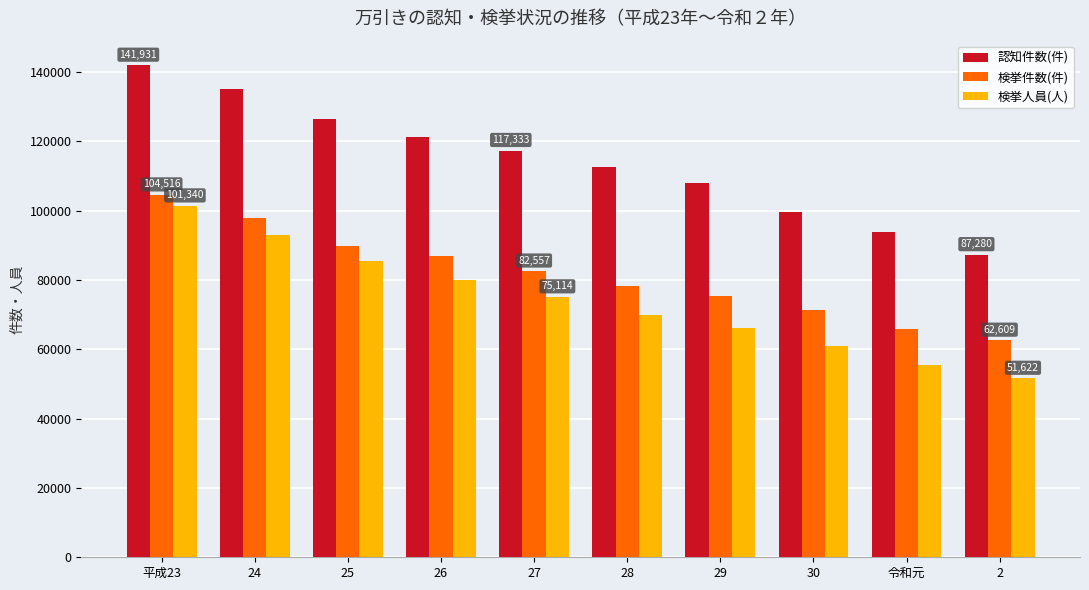

What is the sum of all 検挙件数(件) values?

814749